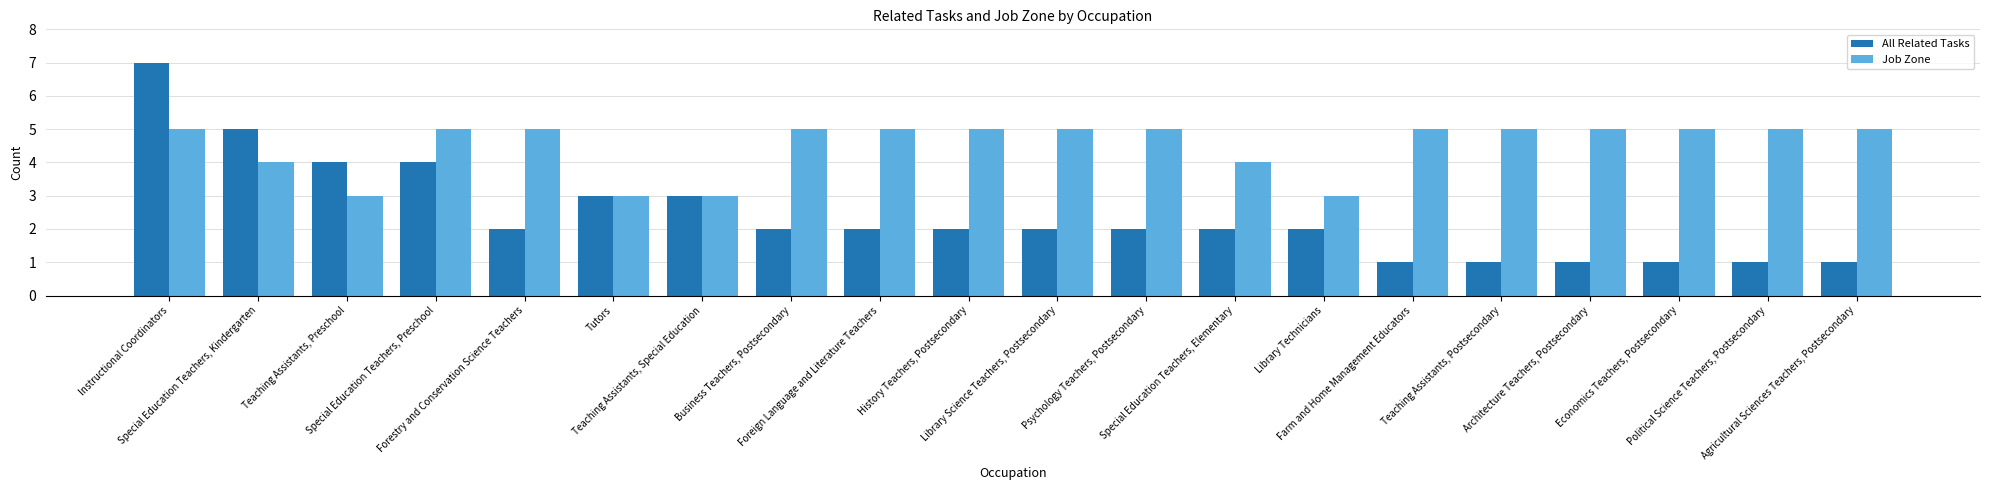

What is the sum of the Job Zone values at Teaching Assistants, Preschool and Library Science Teachers, Postsecondary?

8